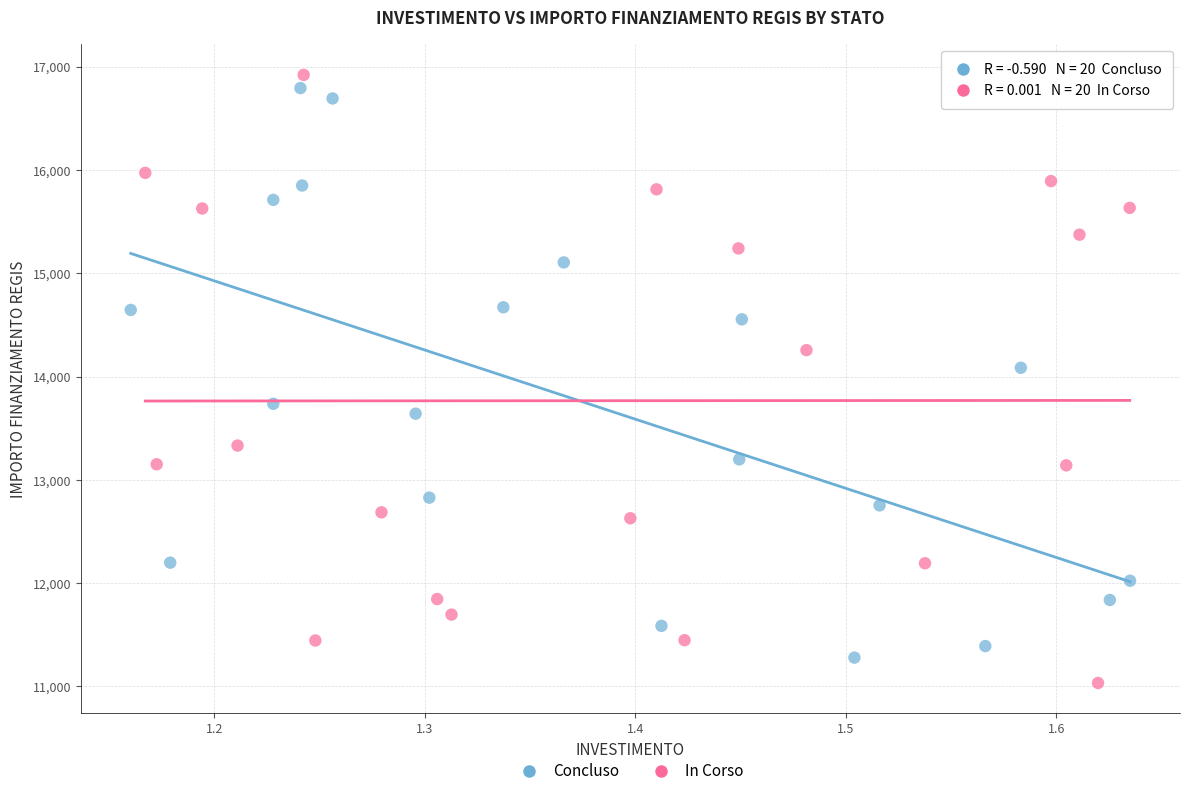

What are all the series names shown in the legend?

Concluso, In Corso